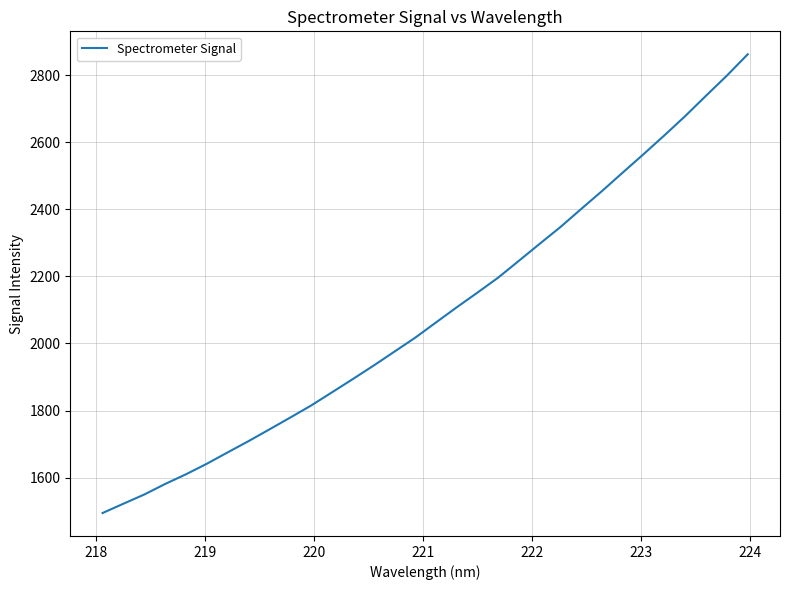

What is the maximum value shown in the chart?

2862.7